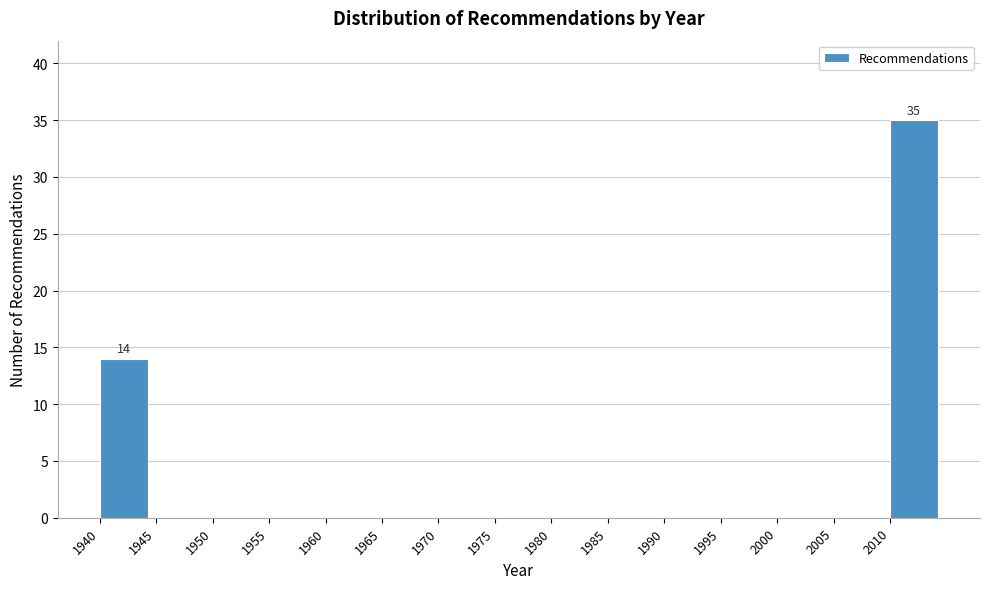

Which range on the x-axis has the tallest bar?

2010 to 2015